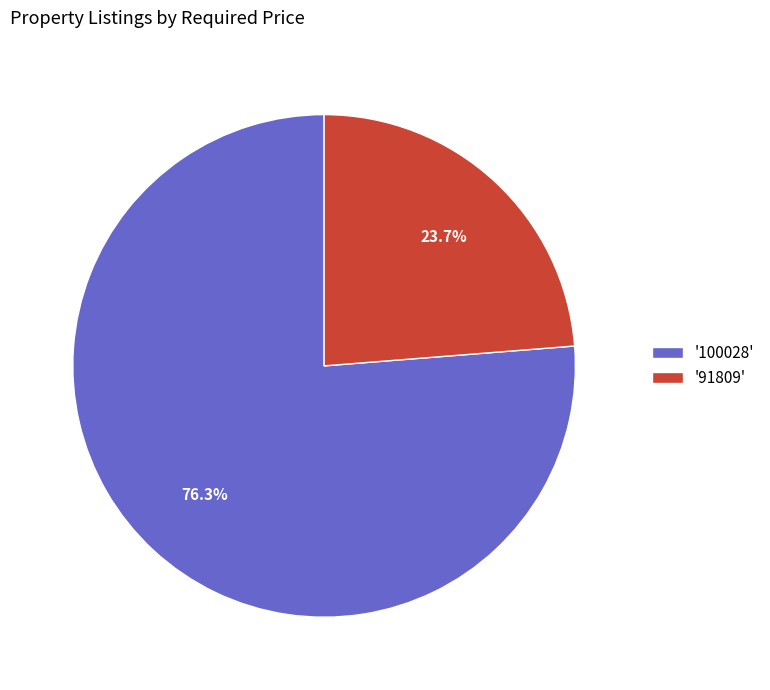

Which slice is the largest?

'100028'